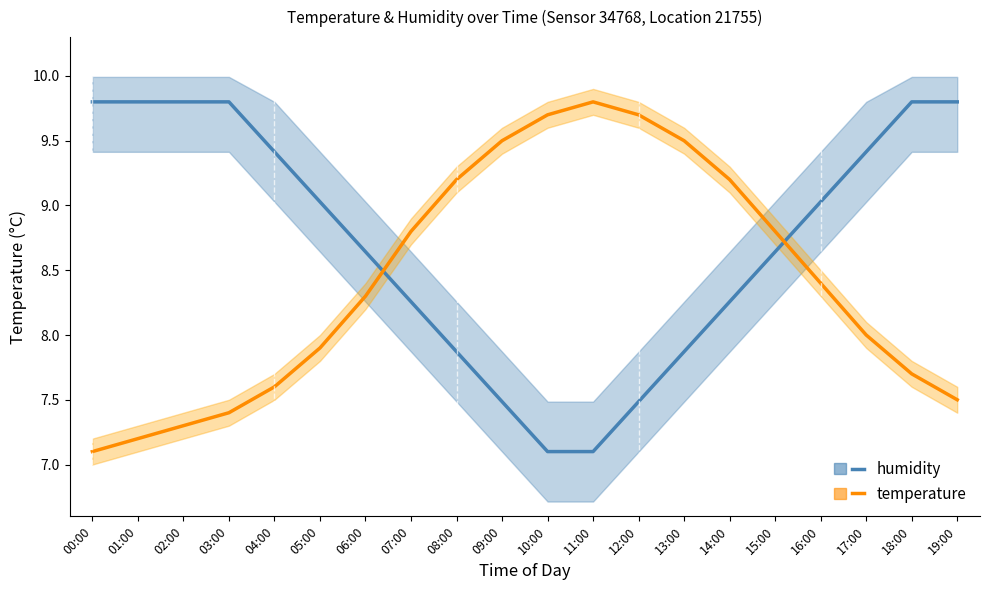

After their last crossing, which series has the higher values: humidity (line) or temperature (line)?

humidity (line)